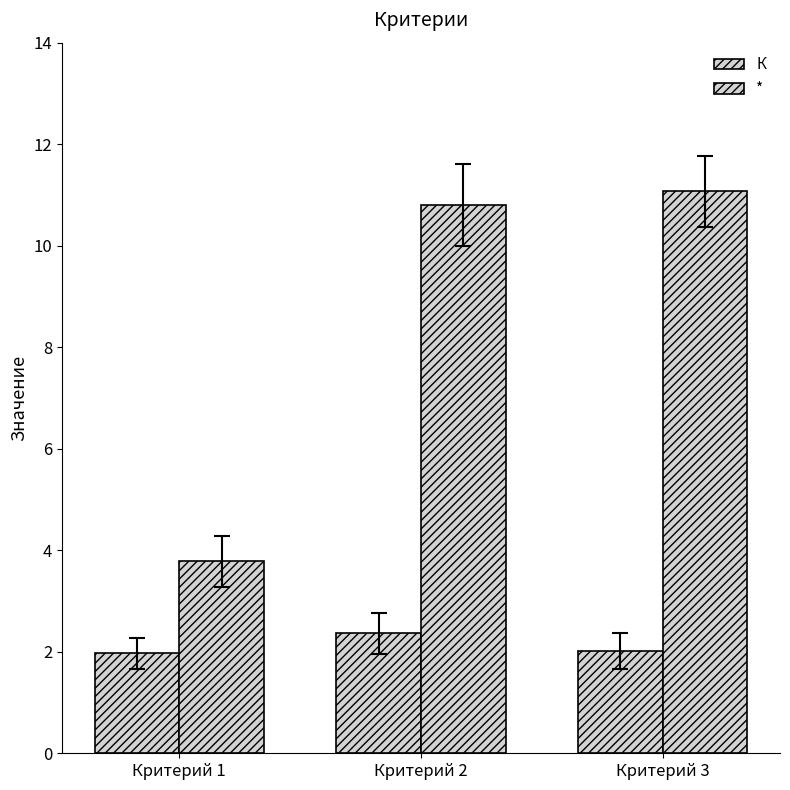

Between Критерий 3 and Критерий 1, which is larger?

Критерий 3